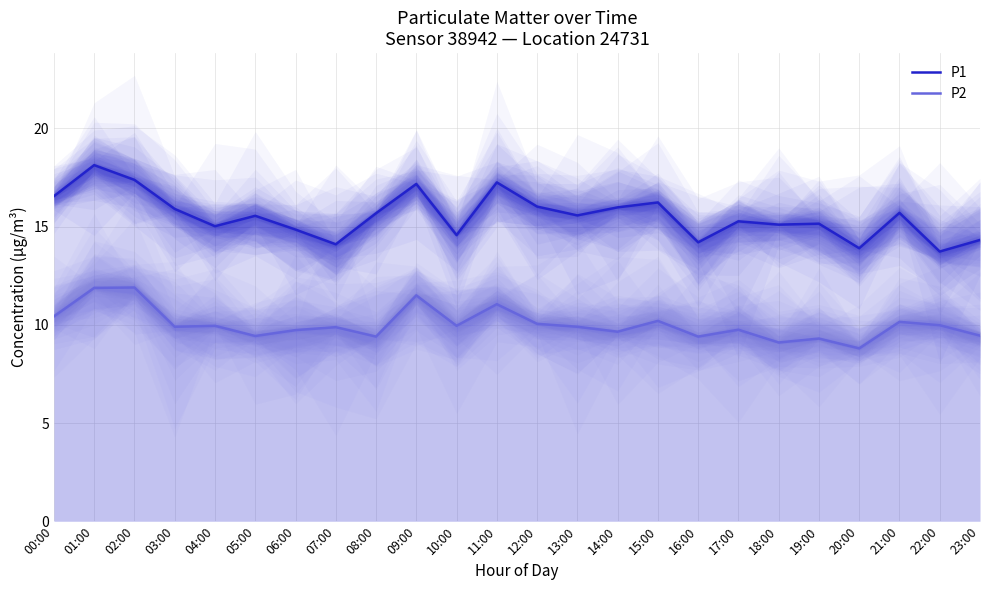

What is the approximate value of P1 at 09:00?

17.2